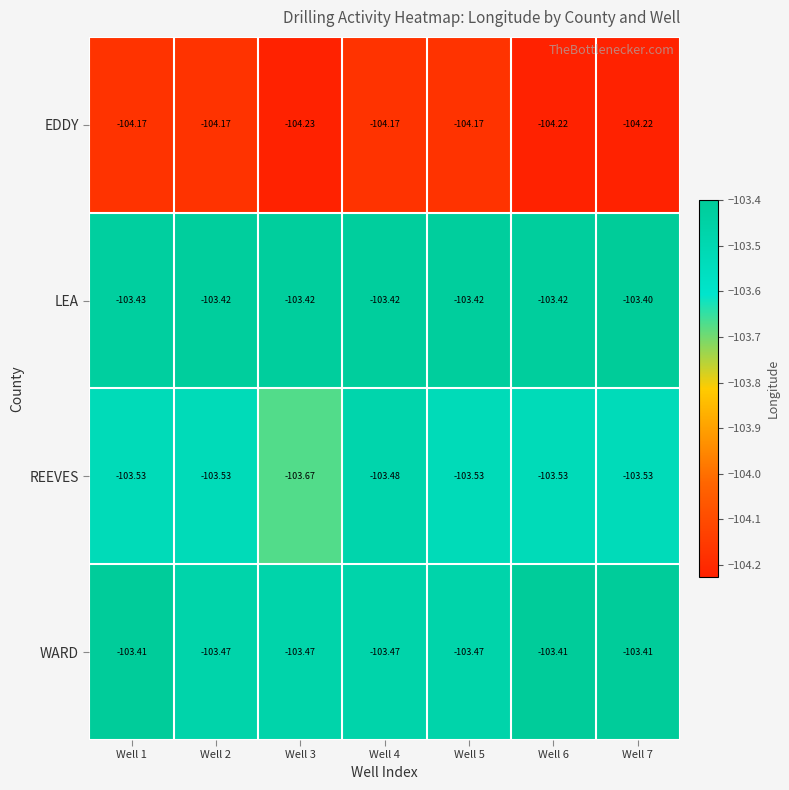

Between Well 5 and Well 6, which series saw the biggest shift?

WARD